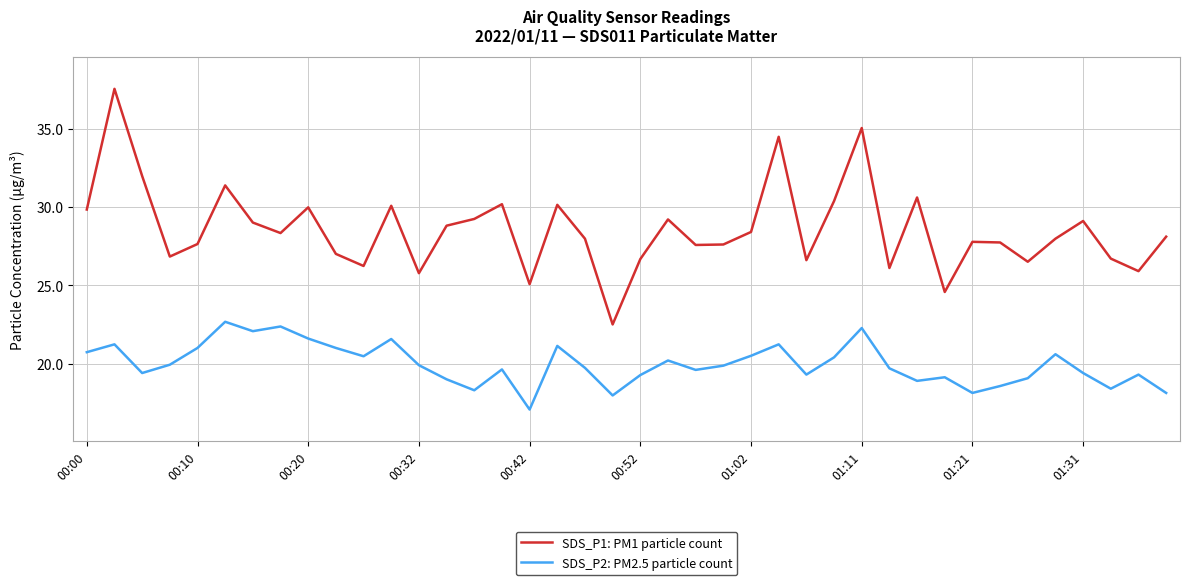

True or false: SDS_P2: PM2.5 particle count and SDS_P1: PM1 particle count cross at least once.

False